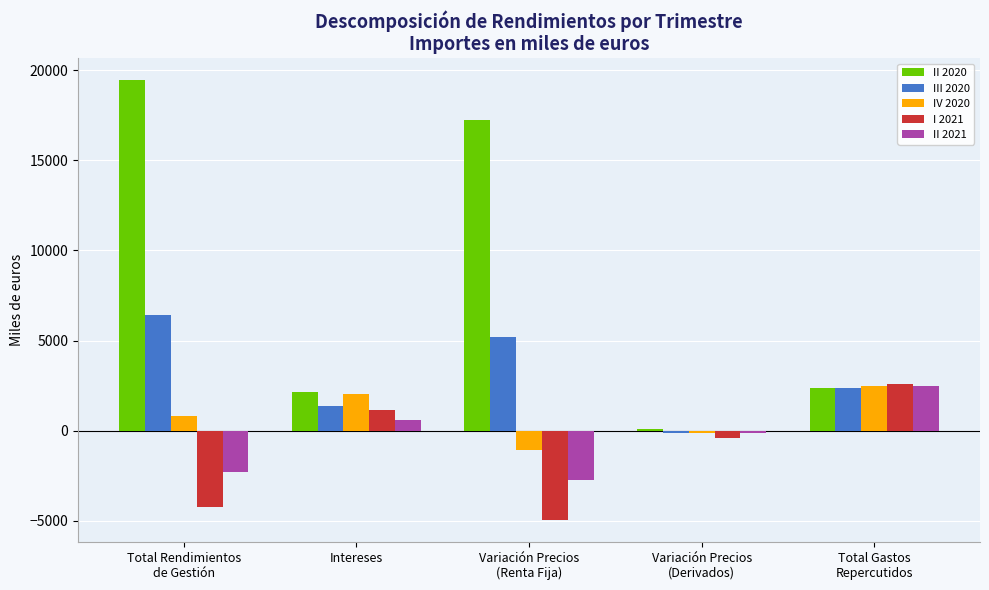

What is the value of the III 2020 bar at the 5th from the left?

2353